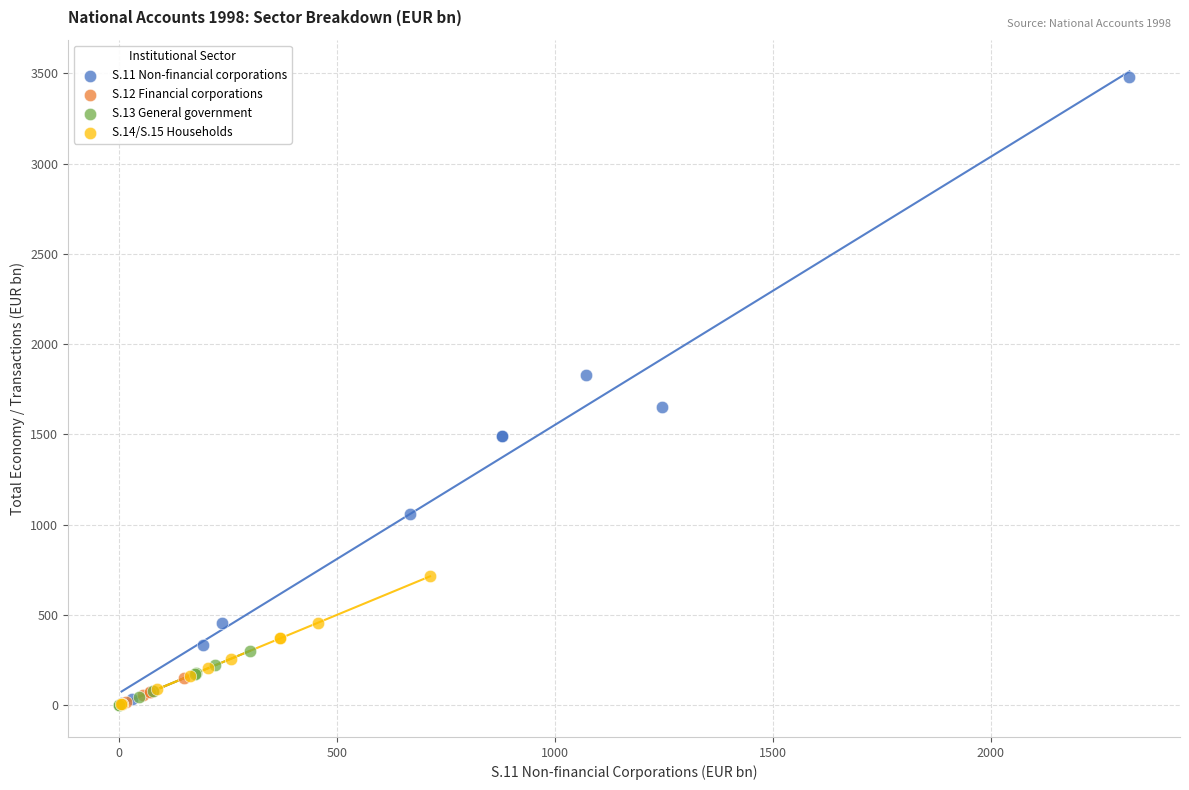

Which series has the widest spread of Y values?

S.11 Non-financial corporations